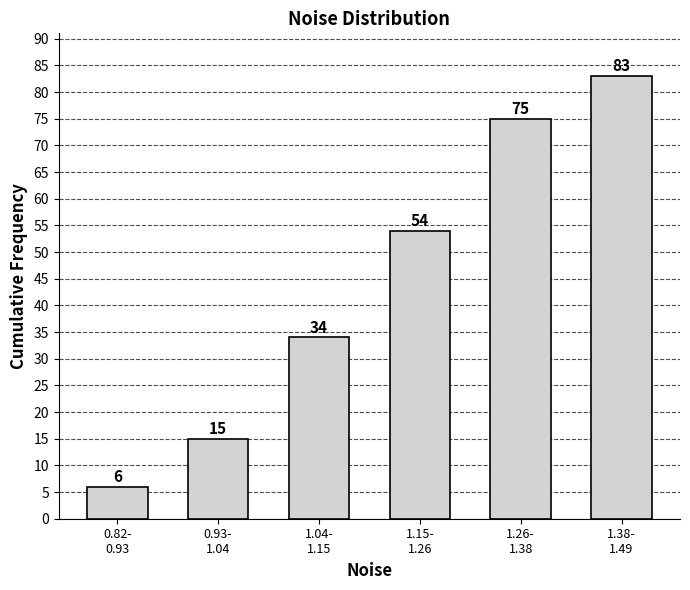

Reading left to right, what are all the values shown in this chart?

6	15	34	54	75	83